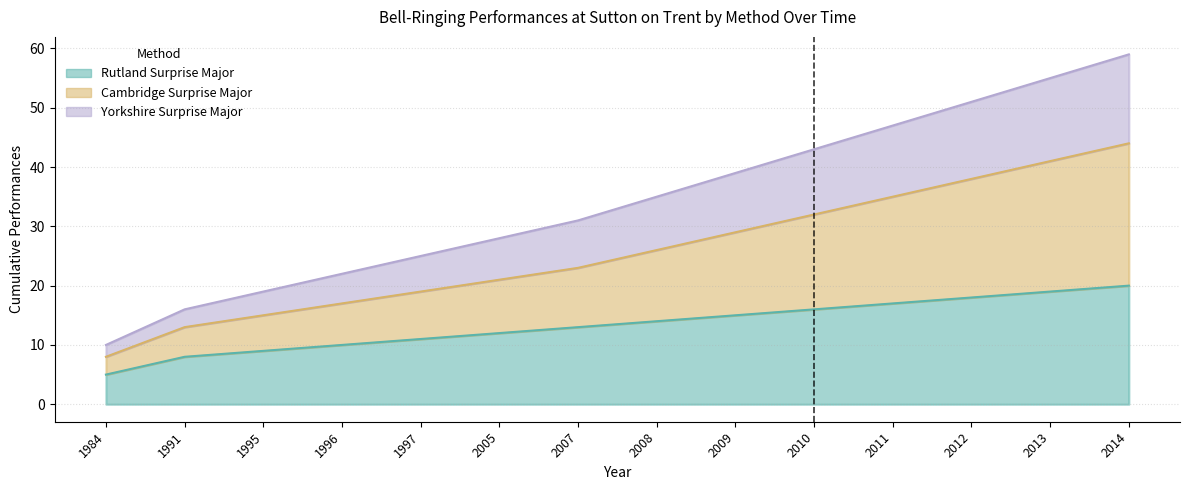

What value does the Rutland Surprise Major series have at 2013?

19